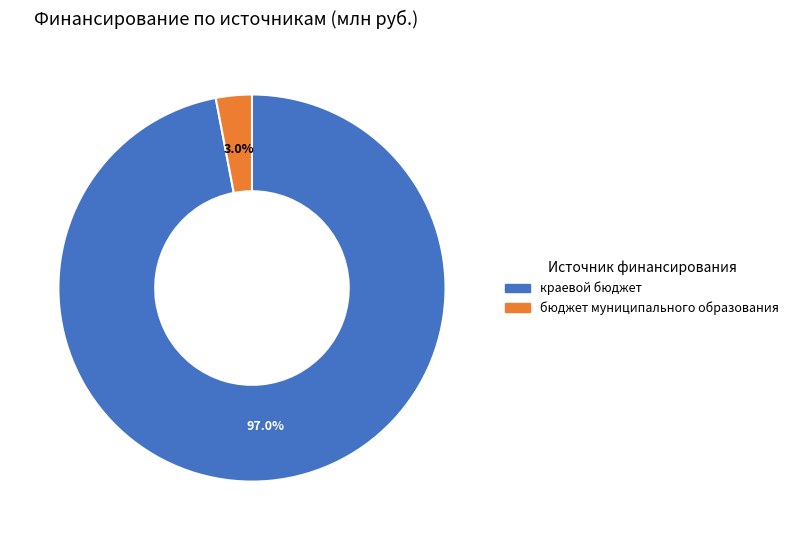

To the nearest percent, what is the average slice percentage?

50%